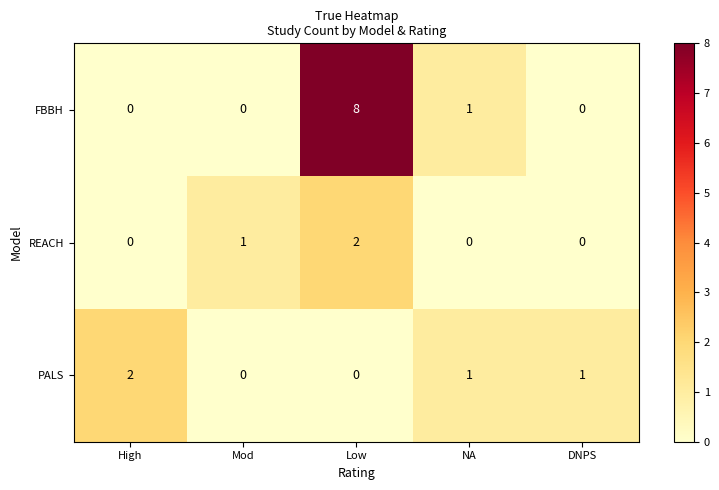

Reading left to right, what are all the values shown in this chart?

FBBH: 0	0	8	1	0
REACH: 0	1	2	0	0
PALS: 2	0	0	1	1